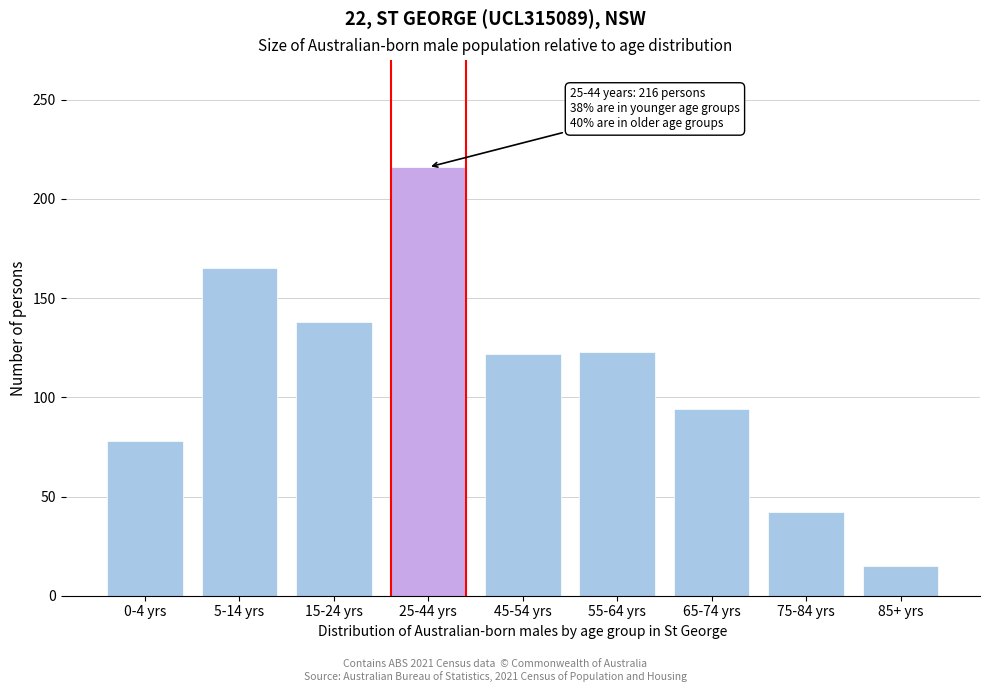

Which label corresponds to the smallest value in the chart?

85+ yrs